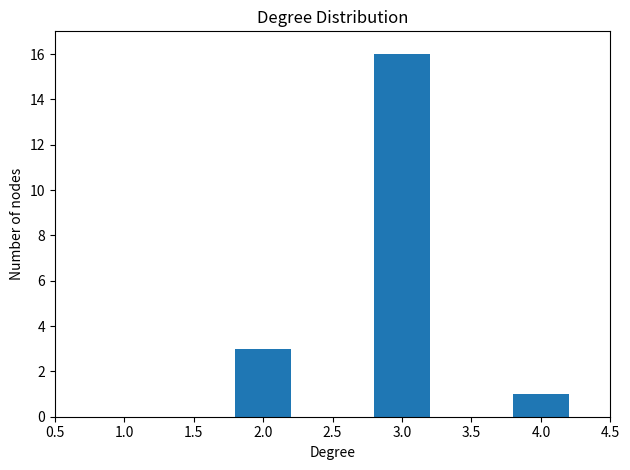

Reading left to right, extract all data points from this chart.

3	16	1